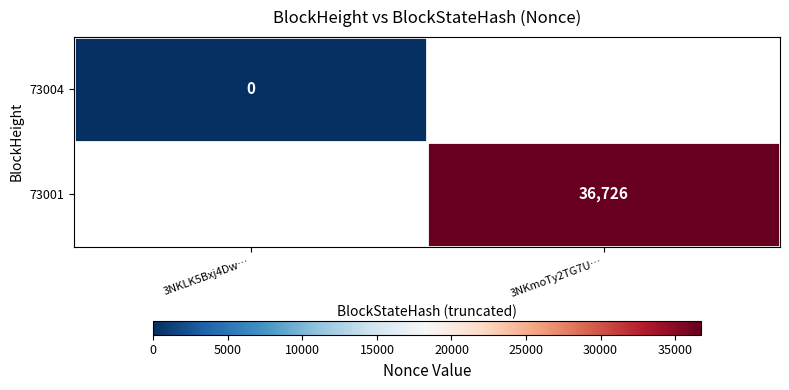

Is it true that 73001 equals 36726 at 3NKmoTy2TG7U…?

True